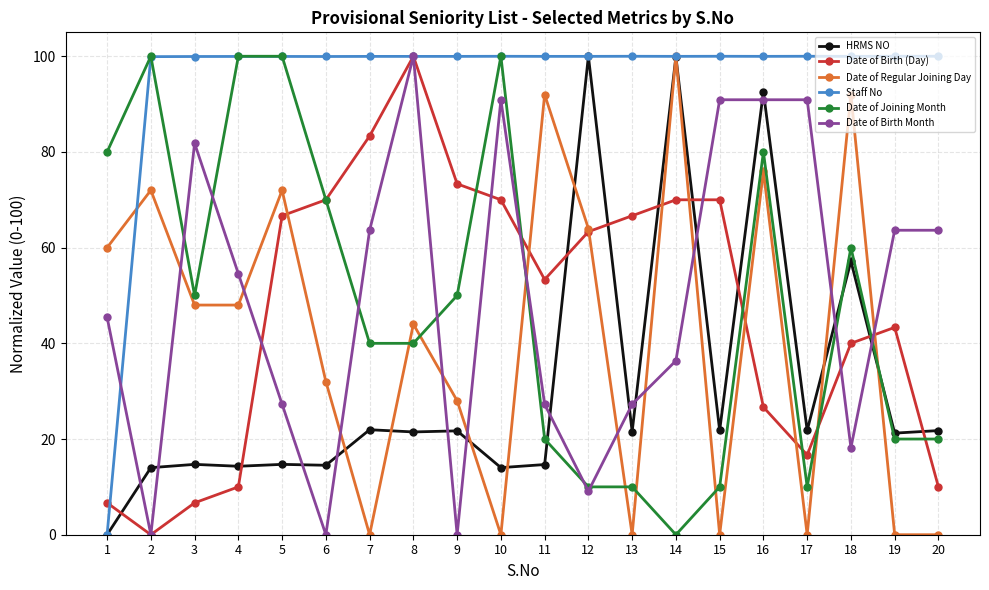

Read the HRMS NO value at 13.

21.5